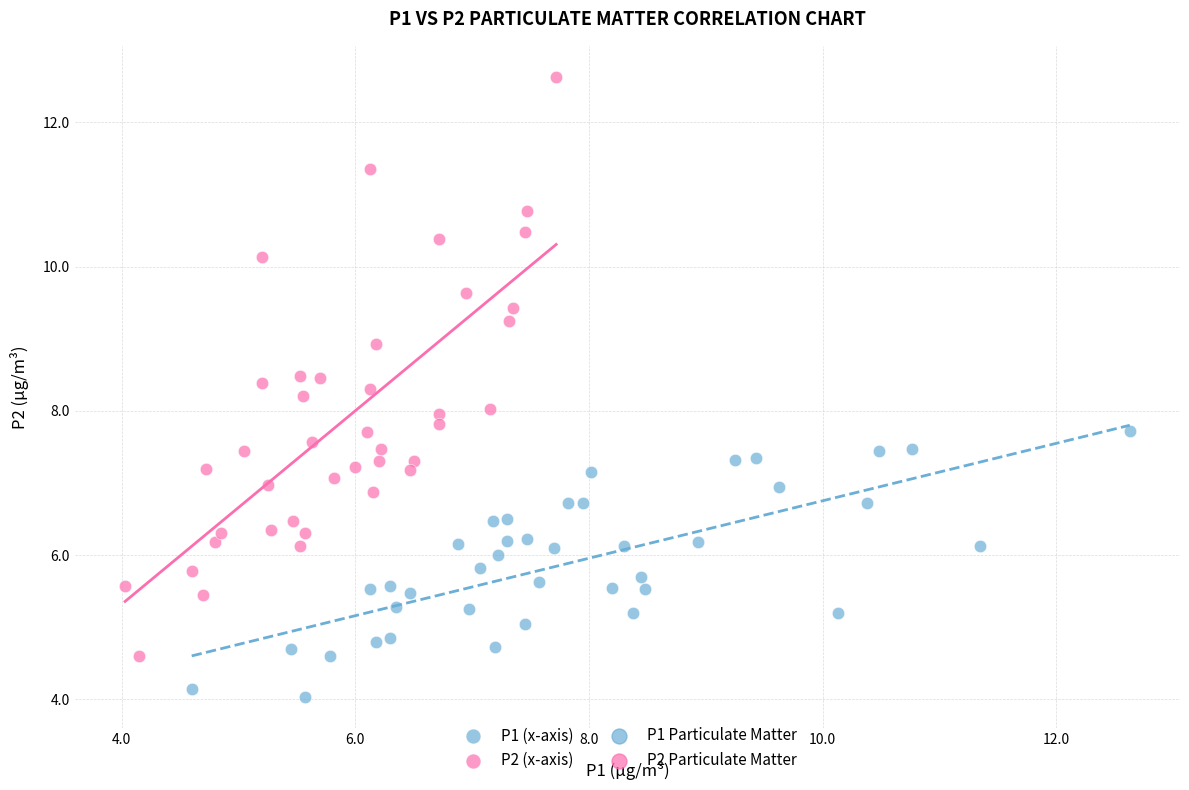

Which series contains the highest Y value?

P2 (x-axis)